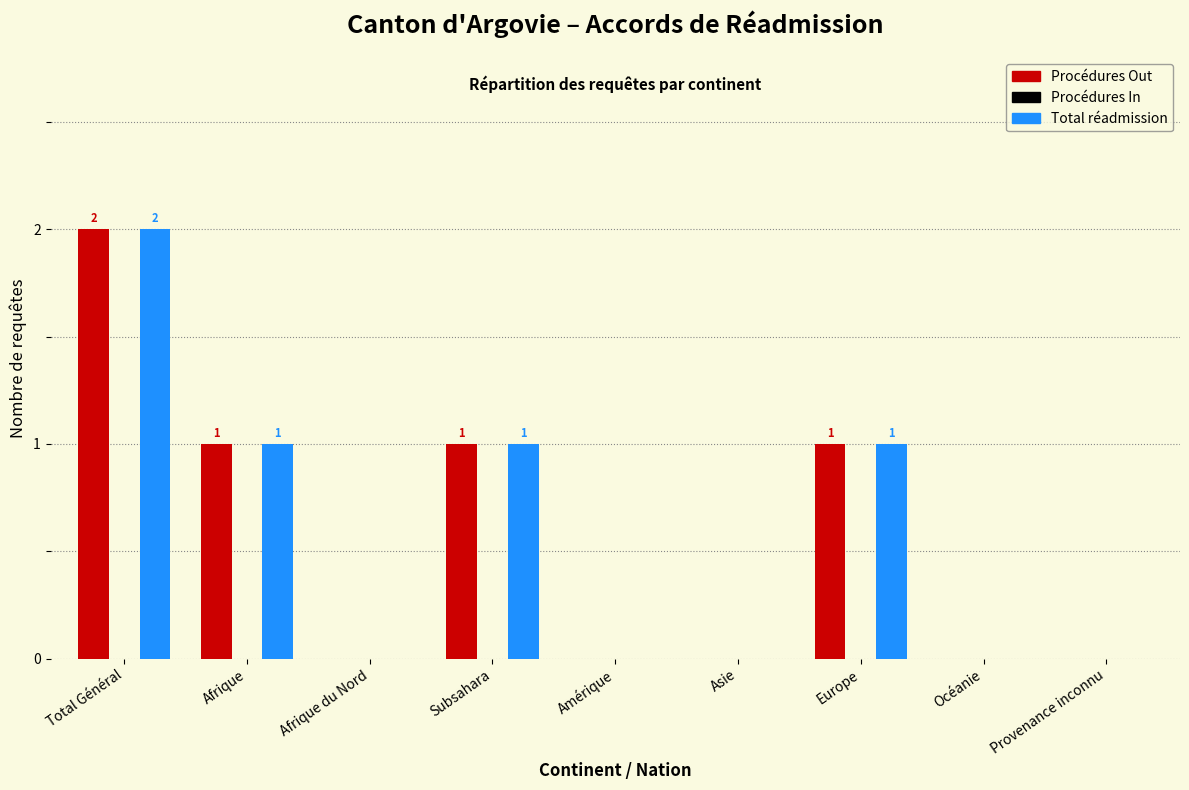

Reading right to left, extract all data points from this chart.

Procédures Out: Provenance inconnu=0	Océanie=0	Europe=1	Asie=0	Amérique=0	Subsahara=1	Afrique du Nord=0	Afrique=1	Total Général=2
Total réadmission: Provenance inconnu=0	Océanie=0	Europe=1	Asie=0	Amérique=0	Subsahara=1	Afrique du Nord=0	Afrique=1	Total Général=2